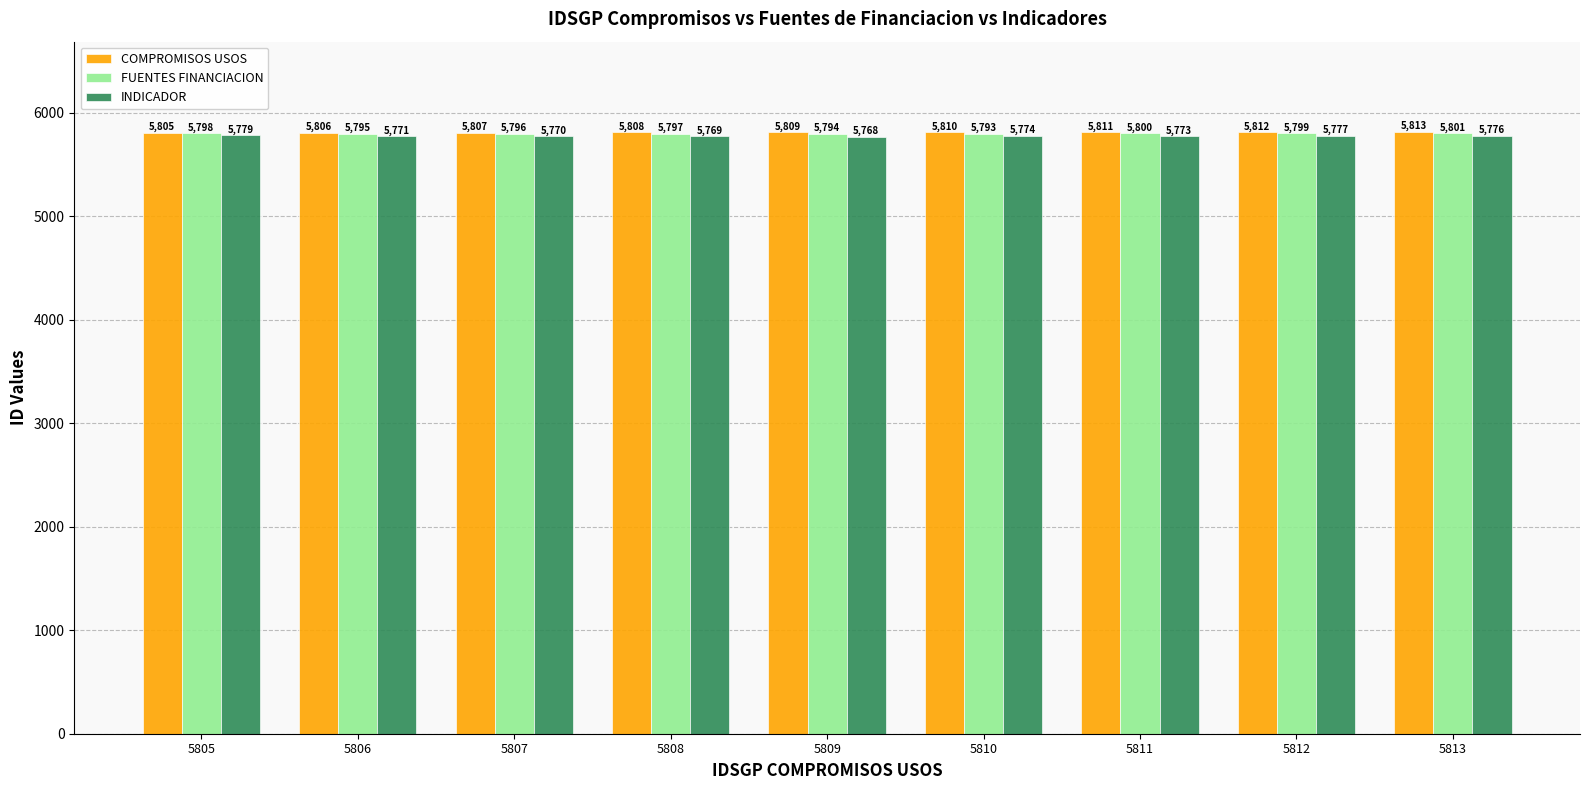

Between 5811 and 5812, which series saw the biggest shift?

INDICADOR